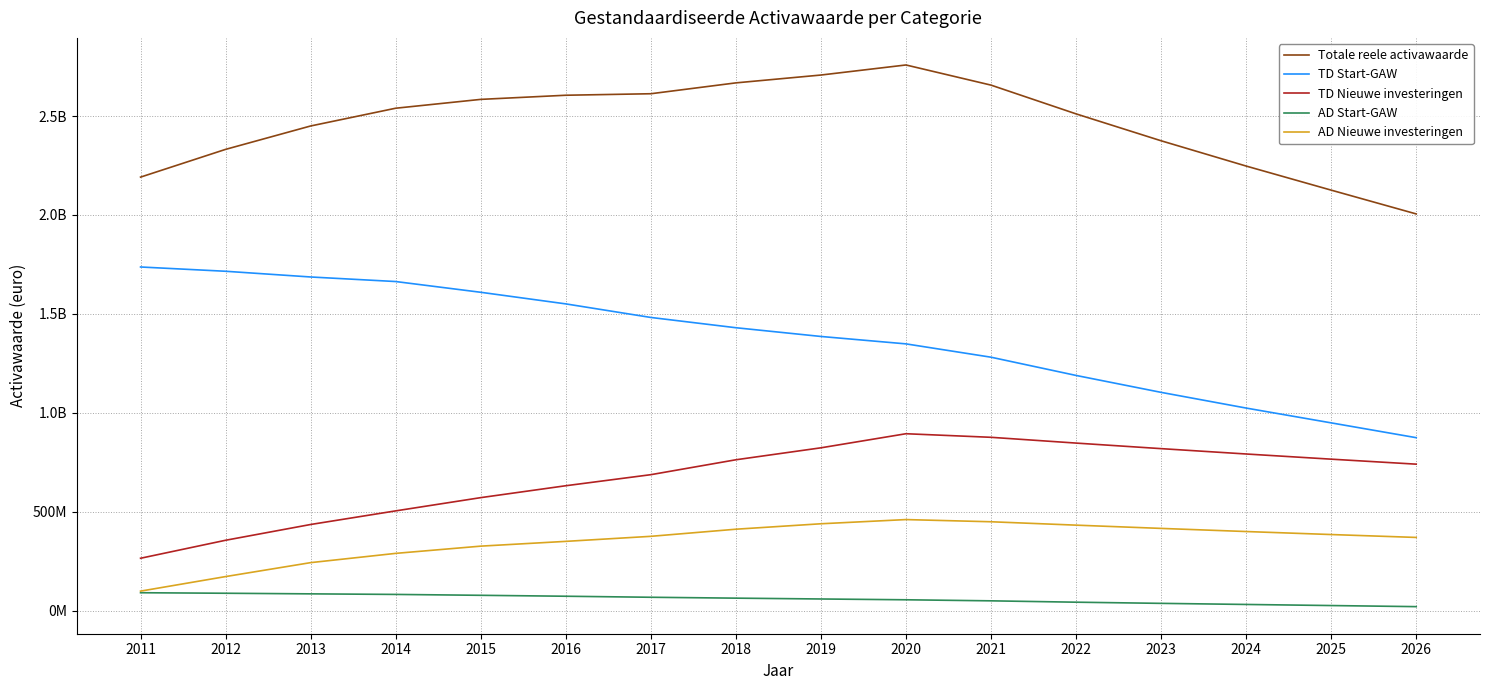

True or false: TD Nieuwe investeringen and AD Start-GAW cross at least once.

False